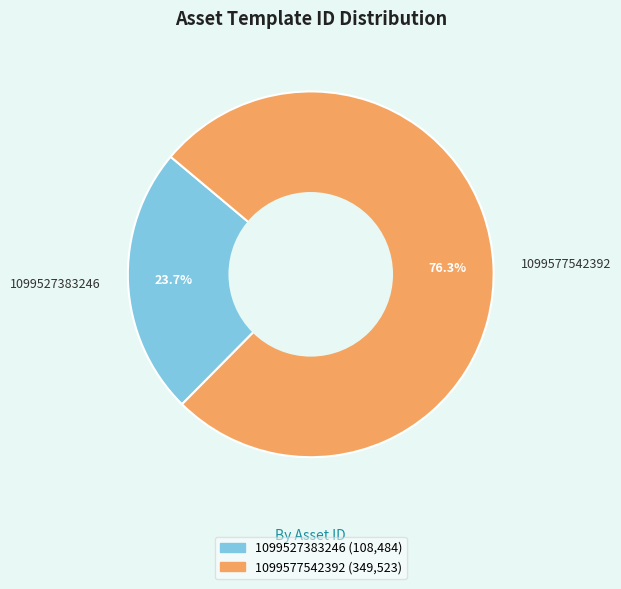

To the nearest percent, what percentage of the pie is 1099527383246?

24%